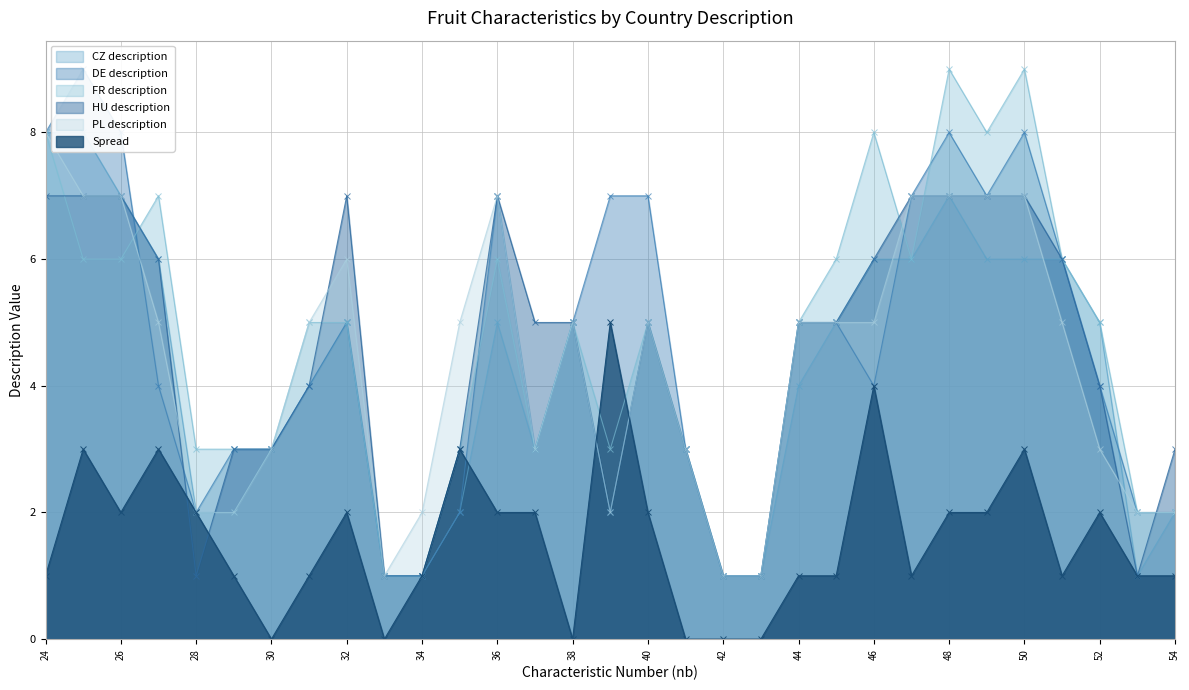

Rank the series at 40 from highest to lowest value.

DE description, CZ description, FR description, HU description, PL description, Spread